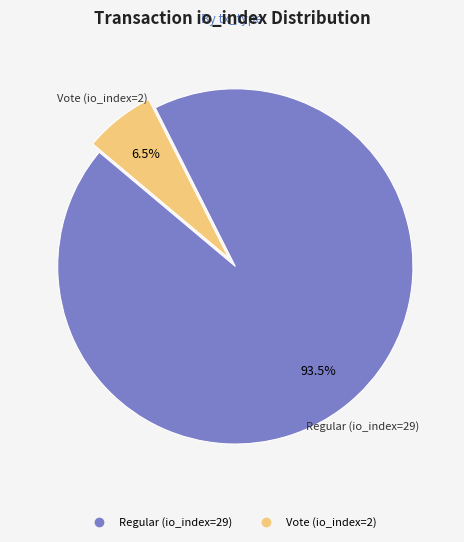

How many slices are in this pie chart?

2